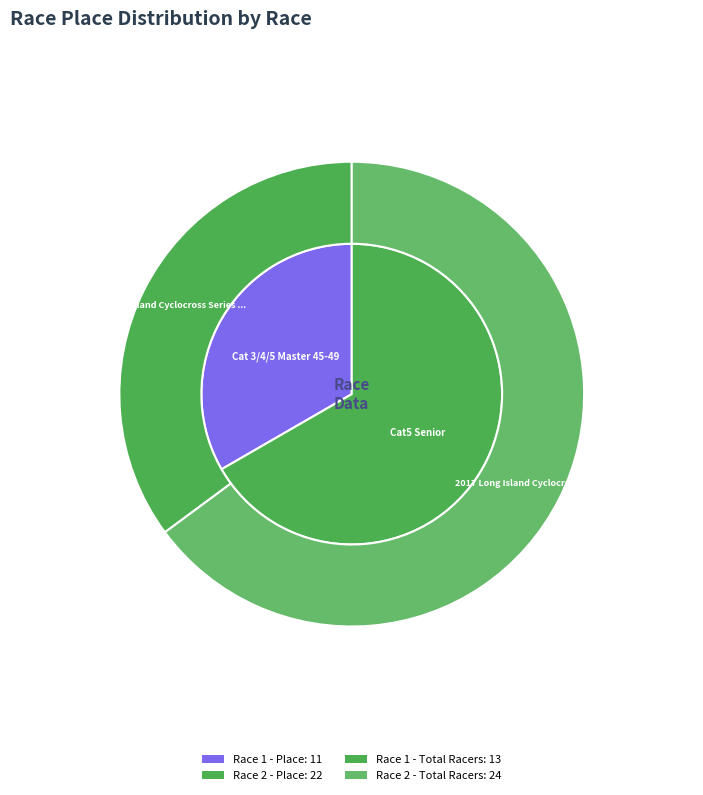

How many segments does this pie chart have?

2